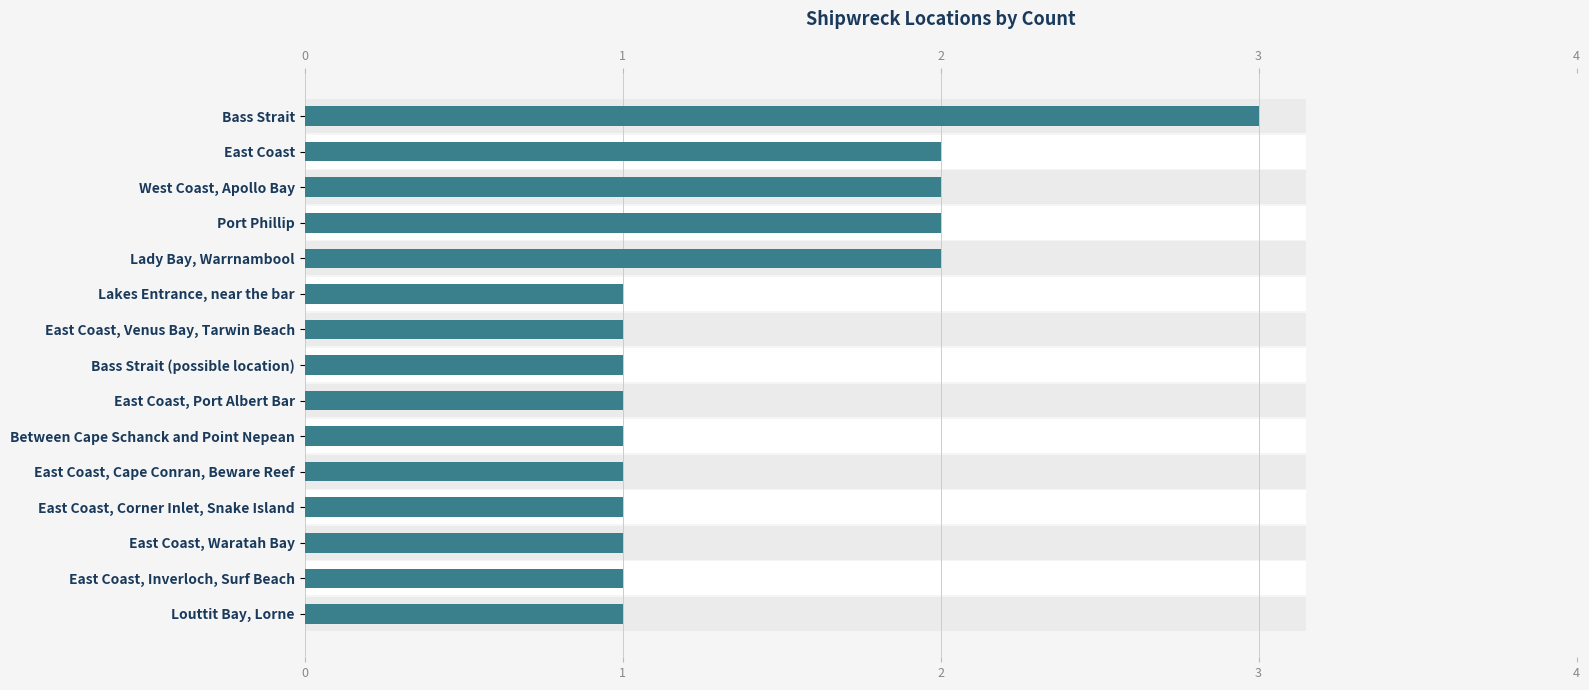

What is the maximum value shown in the chart?

3